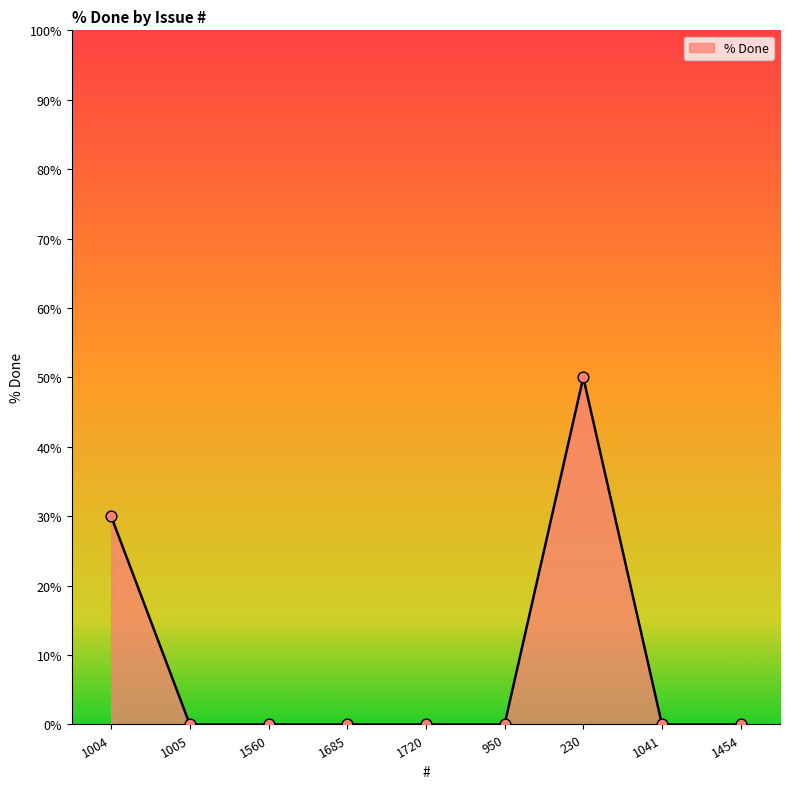

Which has a higher value, 1454 or 230?

230